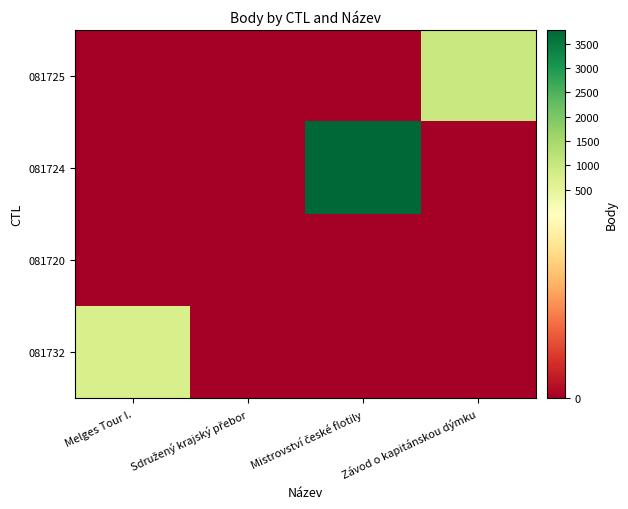

Reading left to right, transcribe all the data shown in this chart.

081732: Melges Tour I.=753	Sdružený krajský přebor=0	Mistrovství české flotily=0	Závod o kapitánskou dýmku=0
081720: Melges Tour I.=0	Sdružený krajský přebor=0	Mistrovství české flotily=0	Závod o kapitánskou dýmku=0
081724: Melges Tour I.=0	Sdružený krajský přebor=0	Mistrovství české flotily=3784	Závod o kapitánskou dýmku=0
081725: Melges Tour I.=0	Sdružený krajský přebor=0	Mistrovství české flotily=0	Závod o kapitánskou dýmku=989